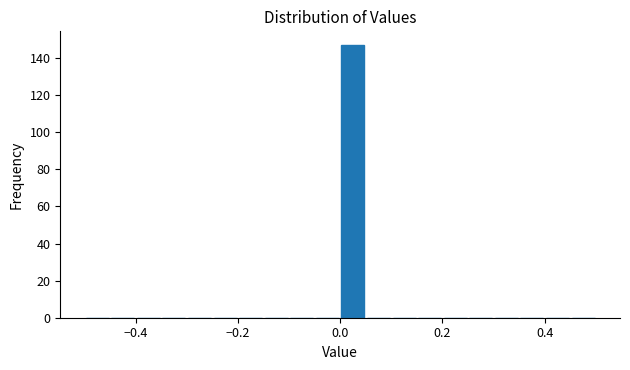

Read against the x-axis, roughly where is the centre of the tallest bar?

0.02